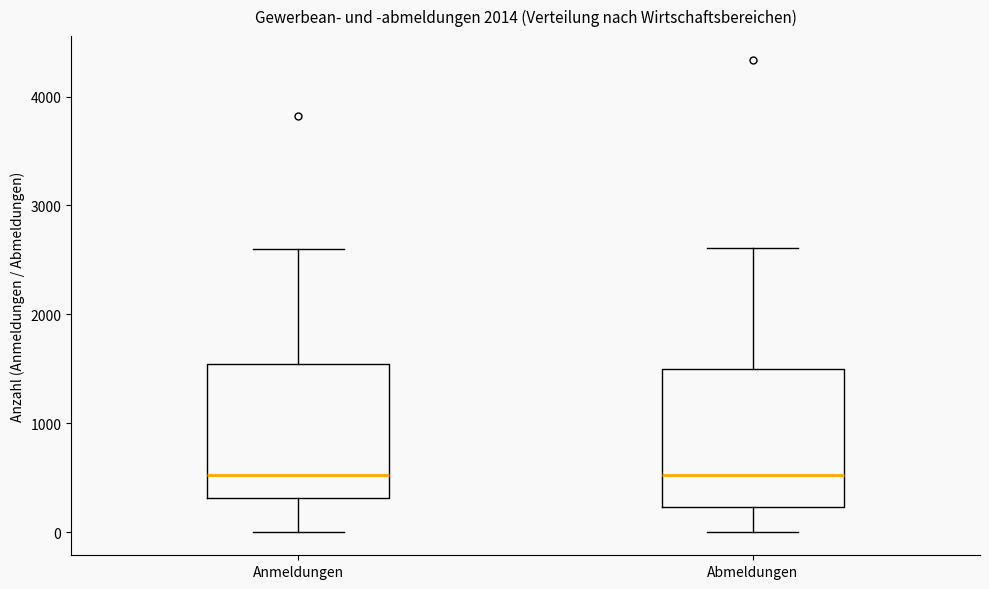

Where is the lower edge of the box for Abmeldungen on the y-axis? The values are not printed on the chart, so give them approximately, as read against the axis.

200